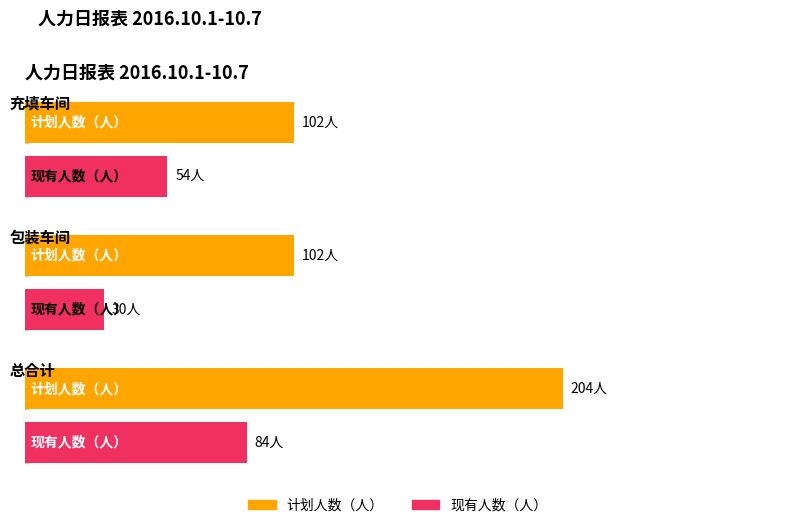

Which series has the largest total across all categories?

计划人数（人）